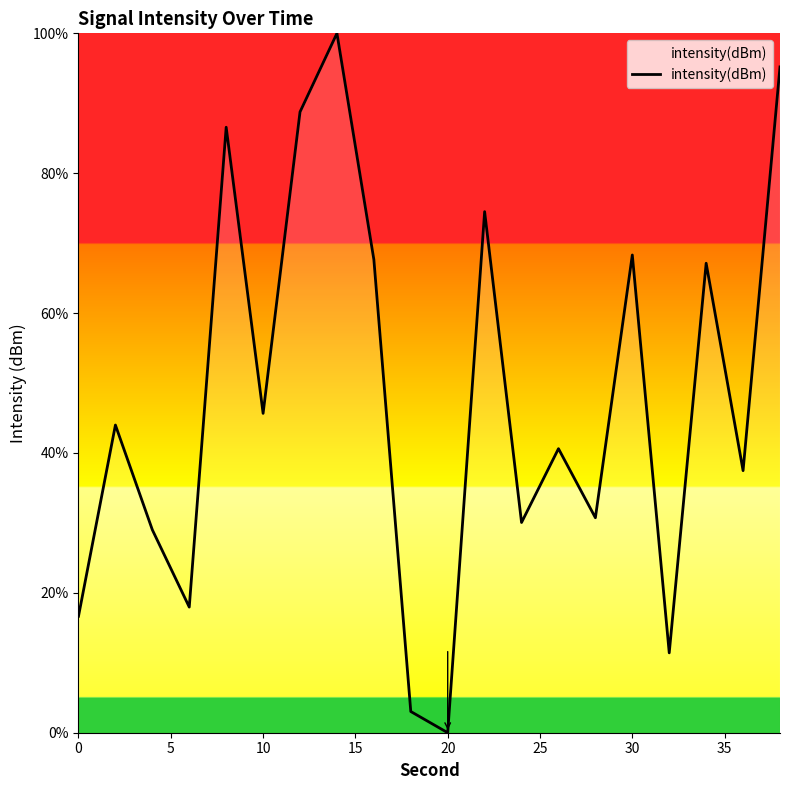

Count the number of data series in this chart.

1